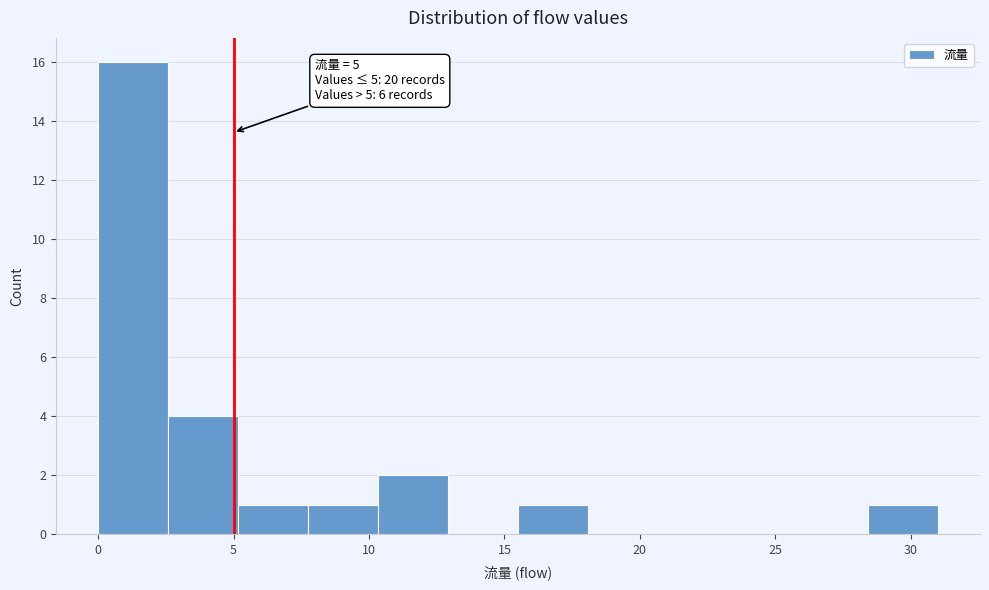

Over which range of the x-axis is the bar tallest?

0.0 to 2.5